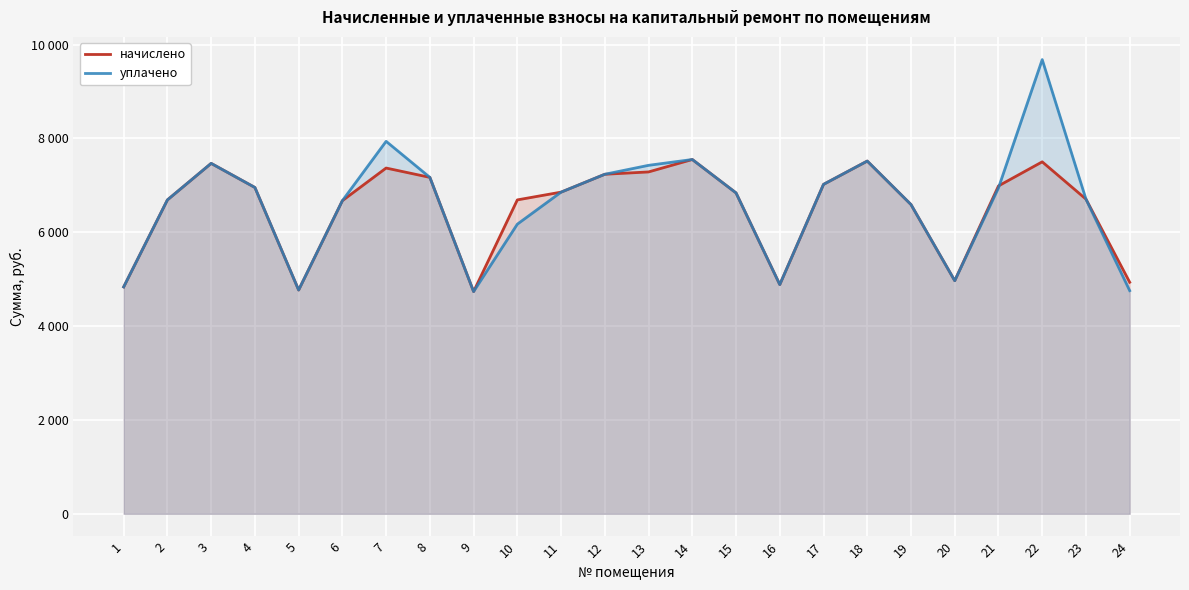

Where is начислено nearest to the value 6143?

19